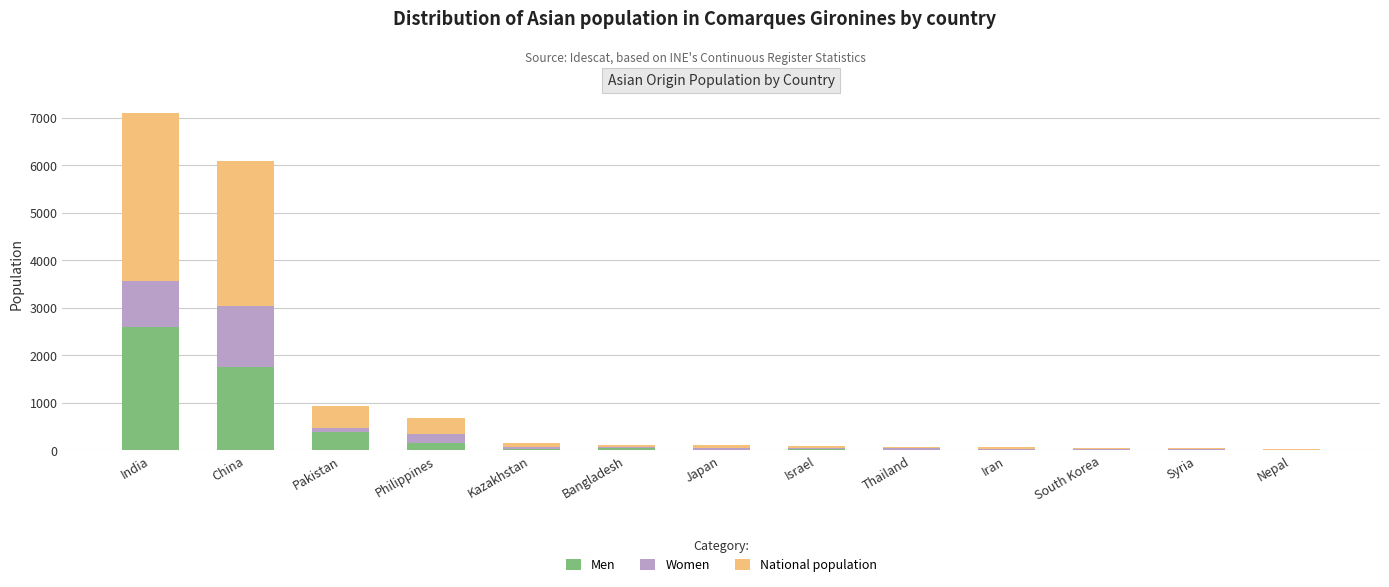

True or false: Men has a value of 2596 at India.

True